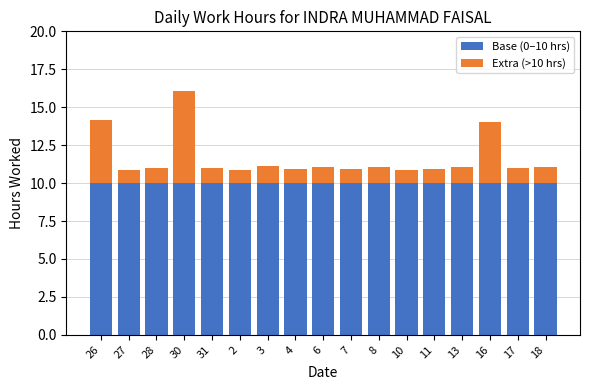

Is it true that Base (0–10 hrs) equals 10.0 at 17?

True